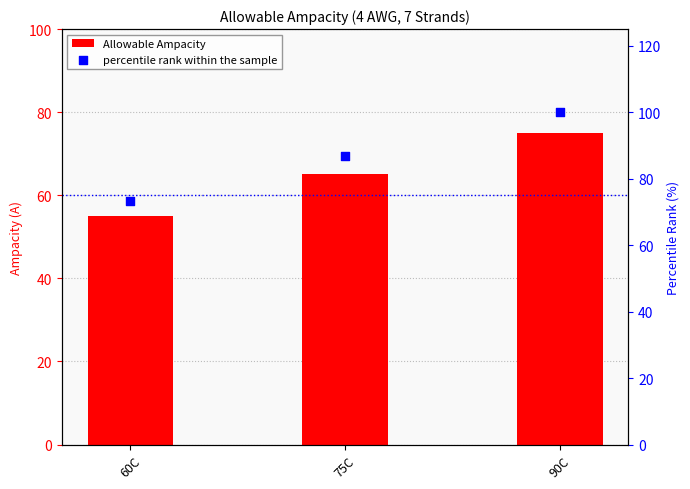

Is the value of percentile rank within the sample at 60C greater than the value of Allowable Ampacity at 60C?

Yes